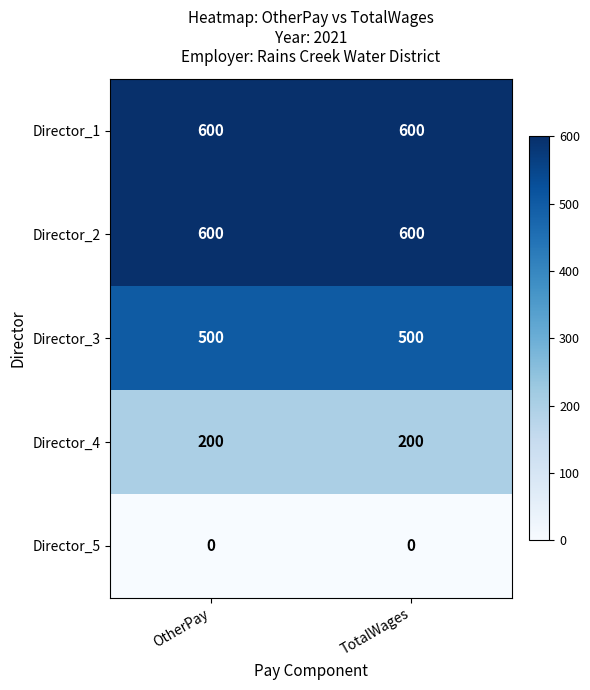

Is the value of Director_4 at OtherPay greater than the value of Director_1 at OtherPay?

No